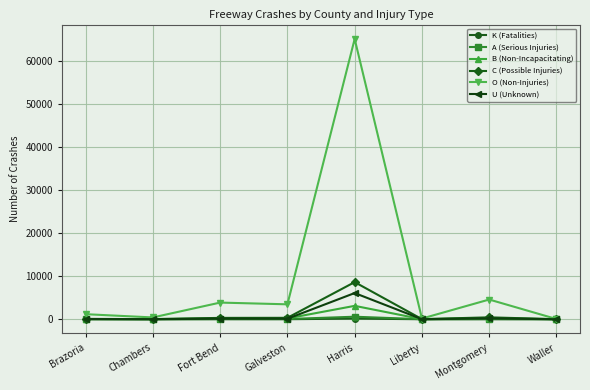

Which series has the largest total across all categories?

O (Non-Injuries)